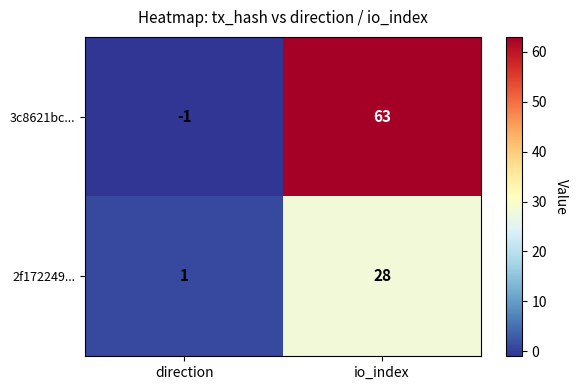

Is the value of 2f172249... at direction greater than the value of 3c8621bc... at io_index?

No